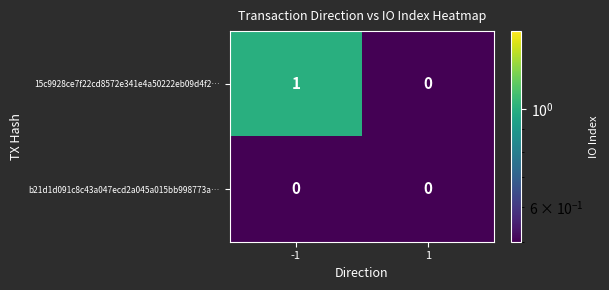

The value of b21d1d091c8c43a047ecd2a045a015bb998773a… at -1 is 0. True or false?

True